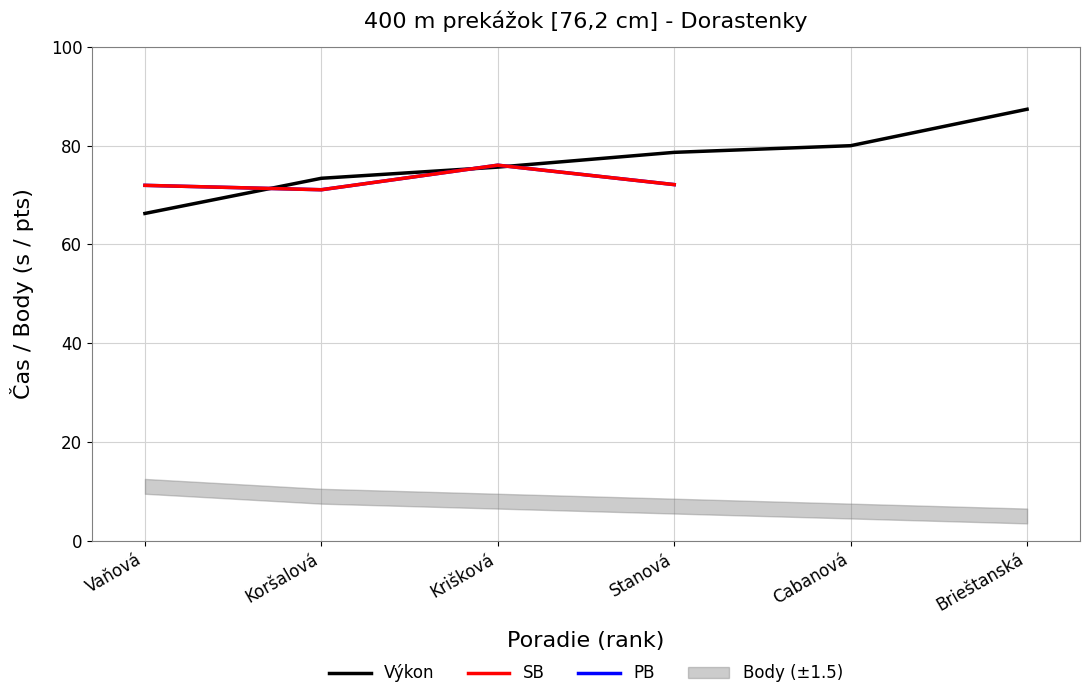

The value of SB at Krišková is 124.3. True or false?

False